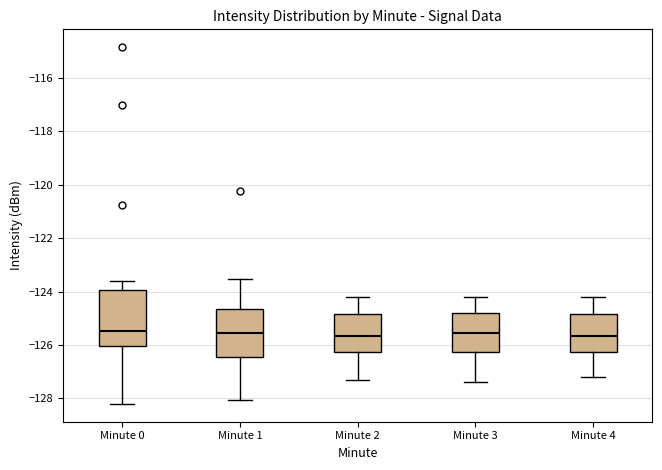

Comparing the boxes themselves (not the whiskers), which one is the tallest?

Minute 0